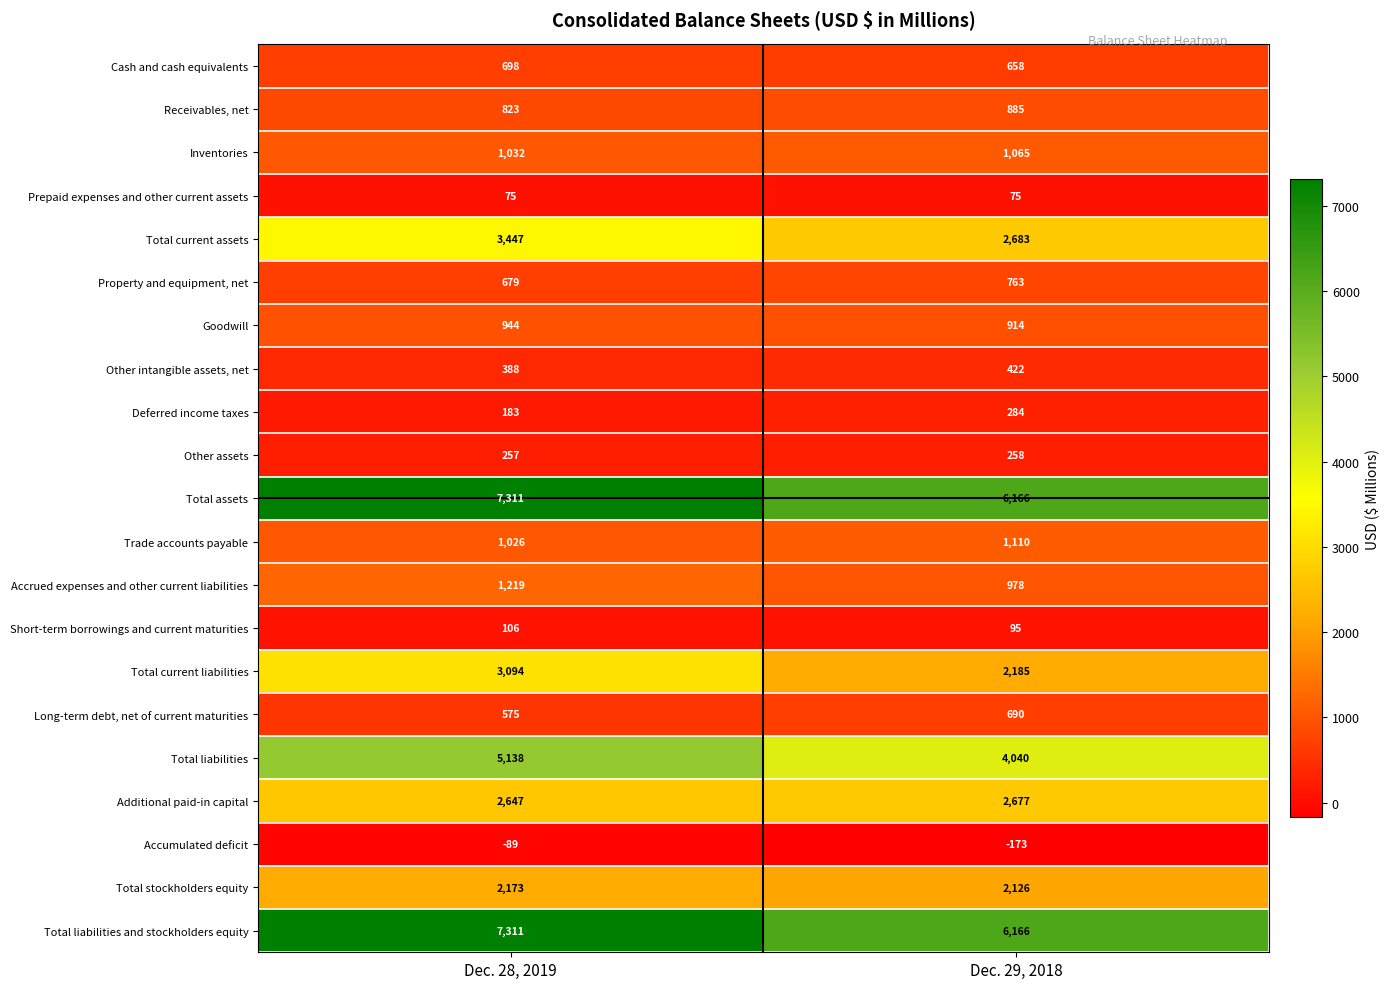

What is the sum of the Prepaid expenses and other current assets values at Dec. 28, 2019 and Dec. 29, 2018?

150